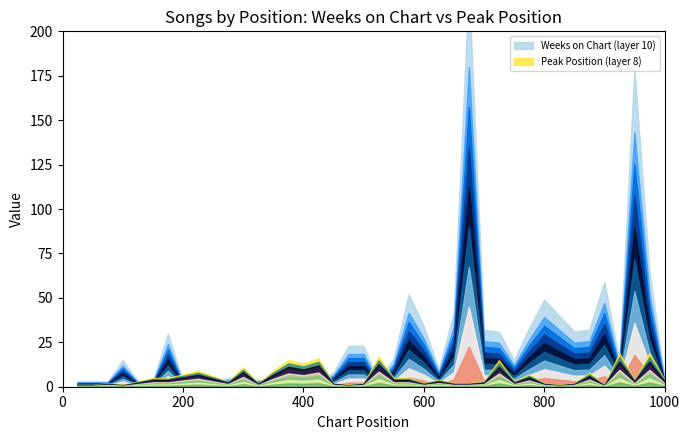

True or false: Weeks on Chart has more than 0 points higher than both neighbors.

True